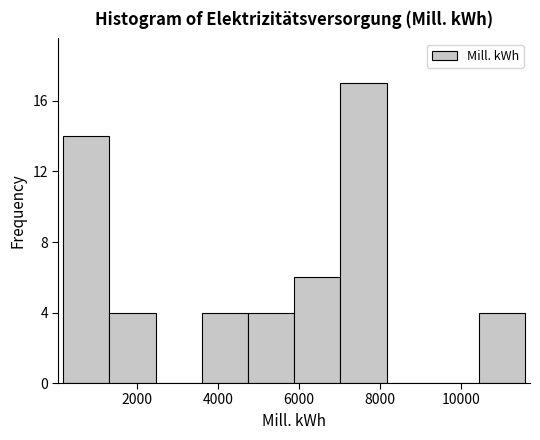

Reading left to right, list every bar in this chart as the range it spans on the x-axis followed by its height. Neither the bar edges nor the heights are printed on the chart, so give them approximately, as read against the axes.

200 to 1400: 14
1400 to 2400: 4
2400 to 3600: 0
3600 to 4800: 4
4800 to 5800: 4
5800 to 7000: 6
7000 to 8200: 17
8200 to 9400: 0
9400 to 10400: 0
10400 to 11600: 4